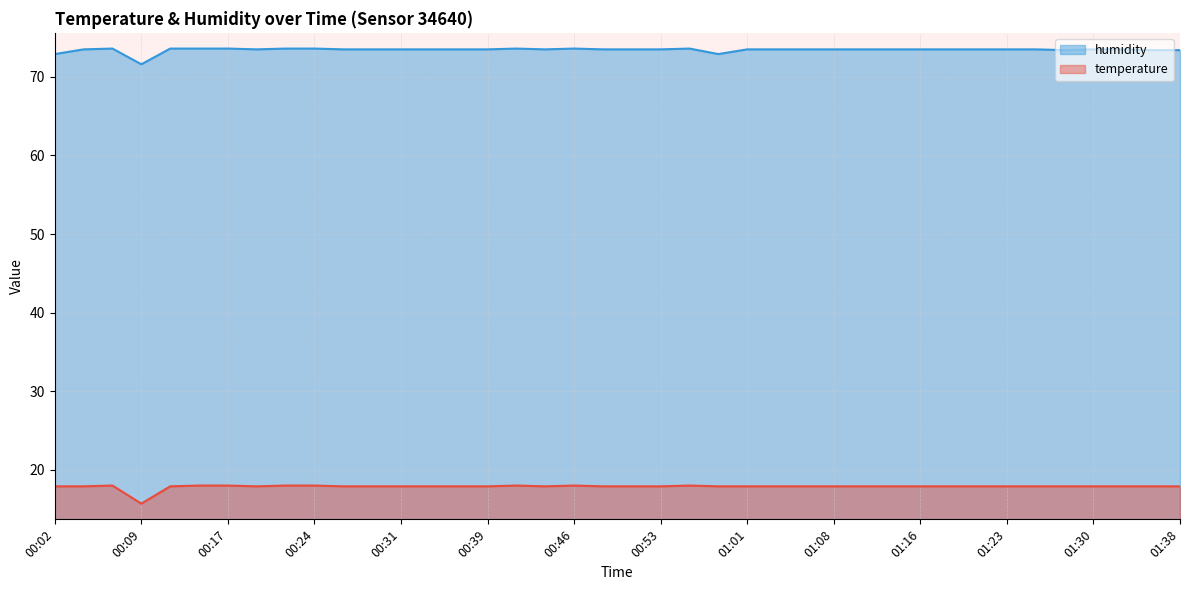

What is the difference between the maximum and minimum values in the temperature series?

2.3